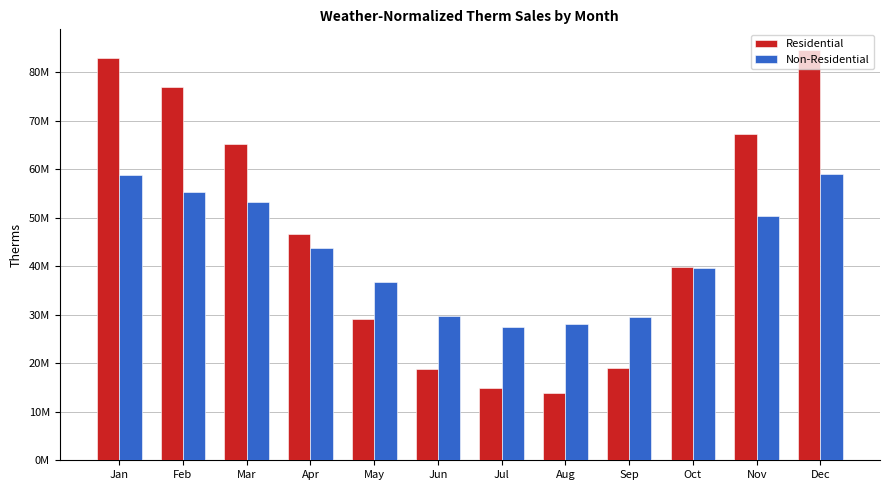

What are all the series names shown in the legend?

Residential, Non-Residential